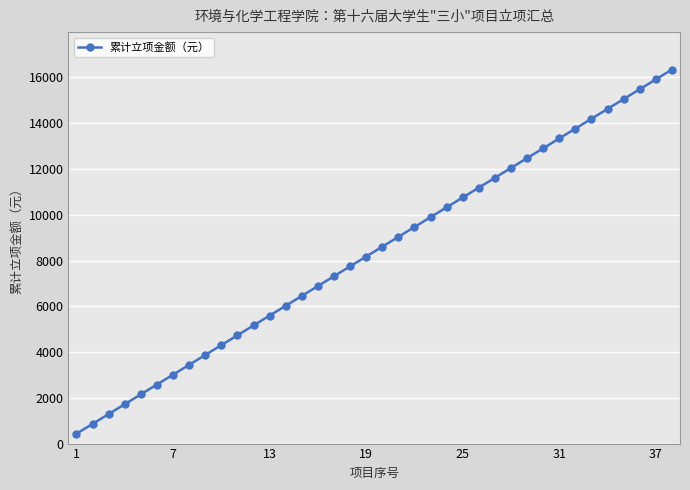

True or false: there are more than 0 points higher than both neighbors.

False